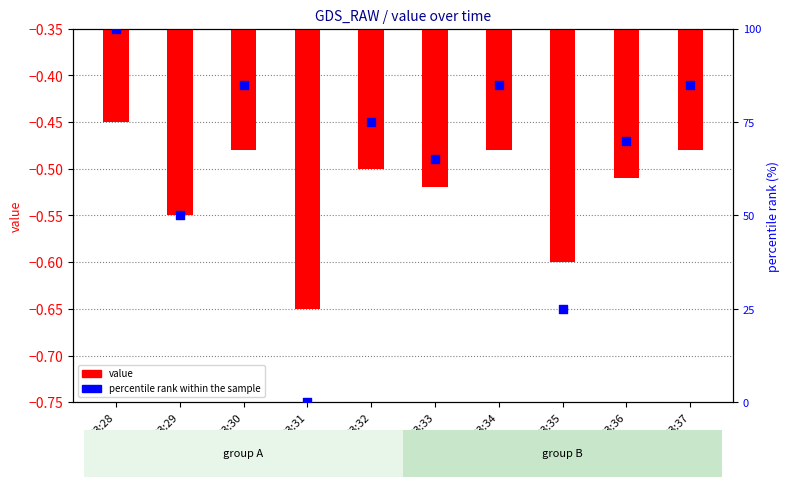

Is the value of value at 03:31 greater than the value of percentile rank within the sample at 03:37?

No